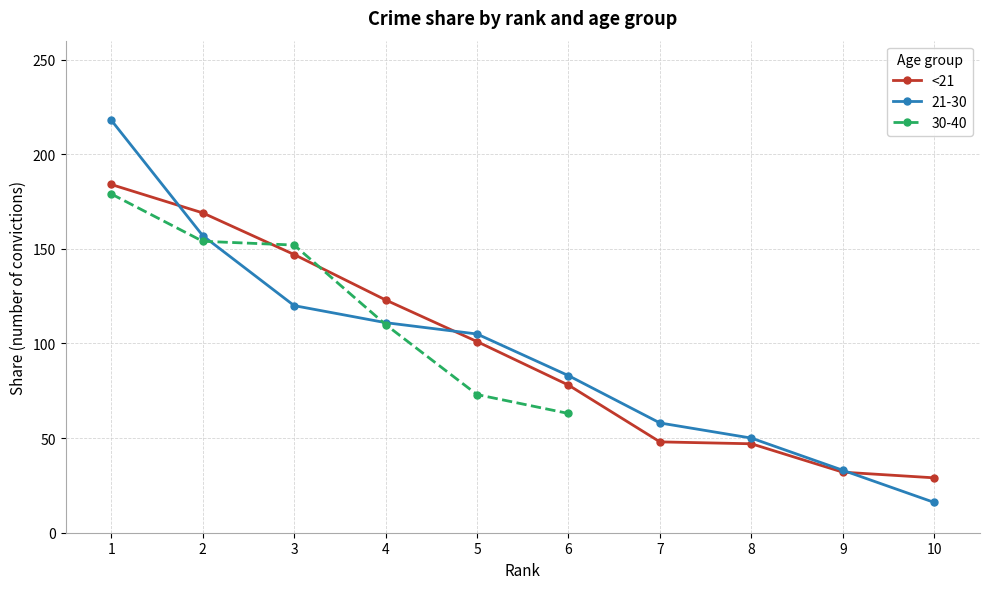

What is the sum of all values?

958